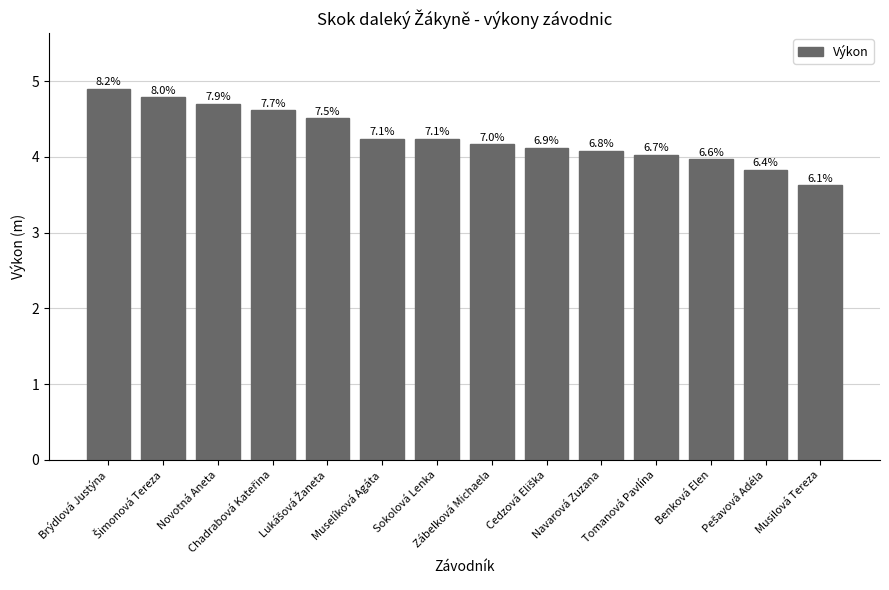

List the labels in order of value, largest first.

Brýdlová Justýna, Šimonová Tereza, Novotná Aneta, Chadrabová Kateřina, Lukášová Žaneta, Muselíková Agáta, Sokolová Lenka, Zábelková Michaela, Cedzová Eliška, Navarová Zuzana, Tomanová Pavlína, Benková Elen, Pešavová Adéla, Musilová Tereza